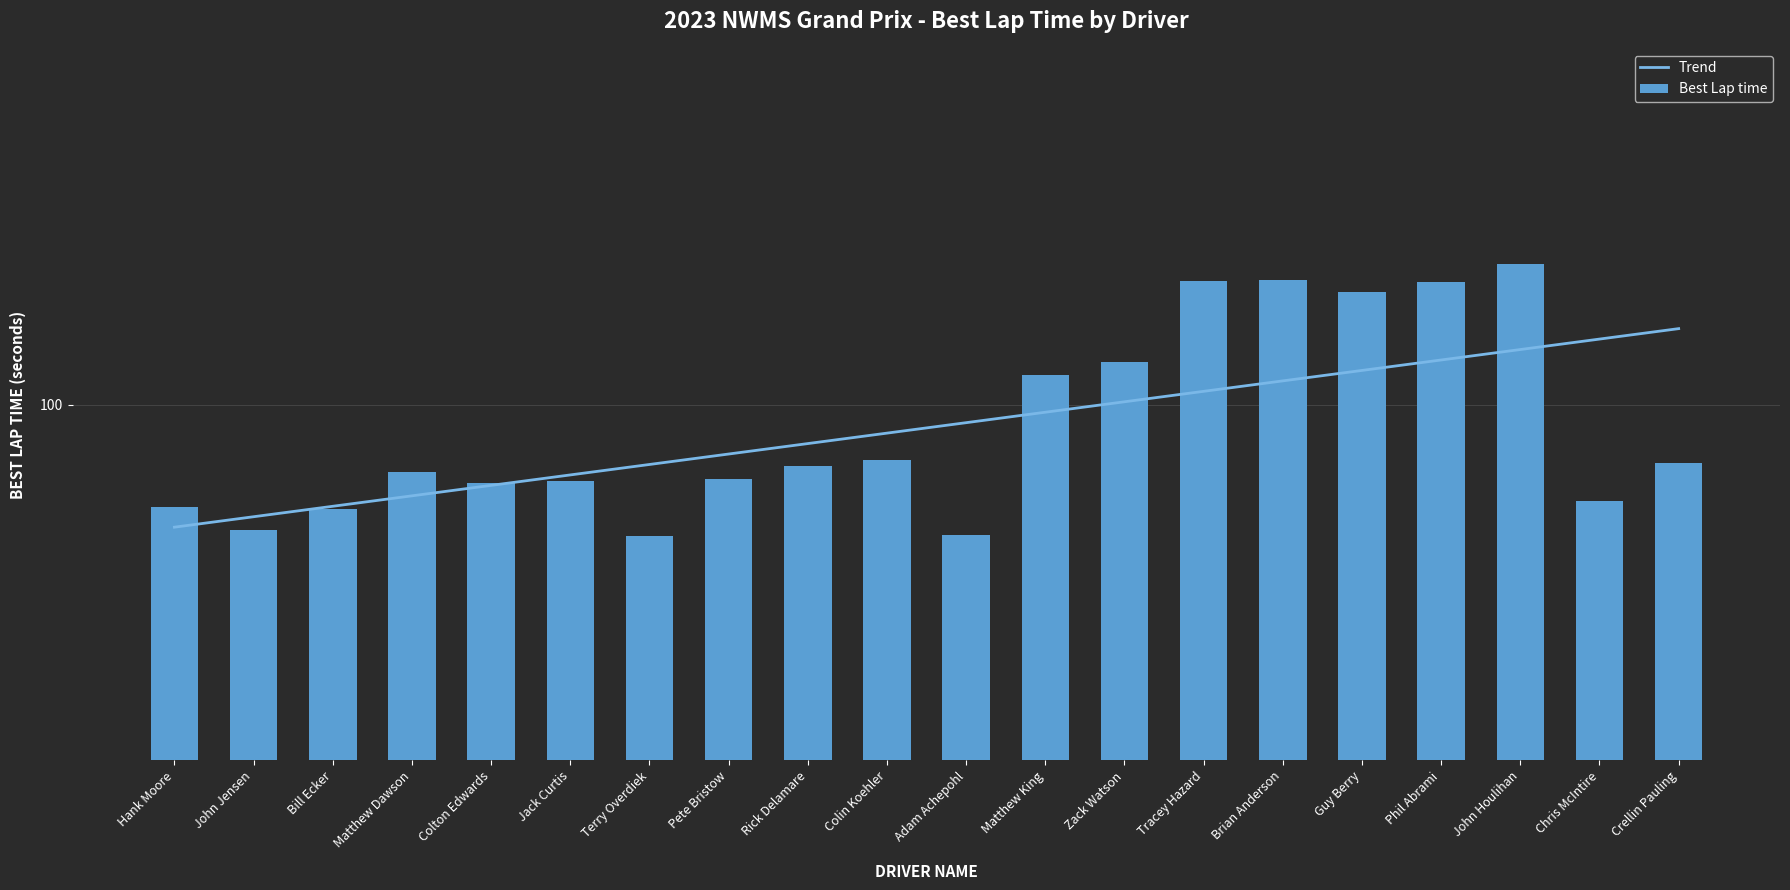

Which series has the widest spread of values?

Best Lap time